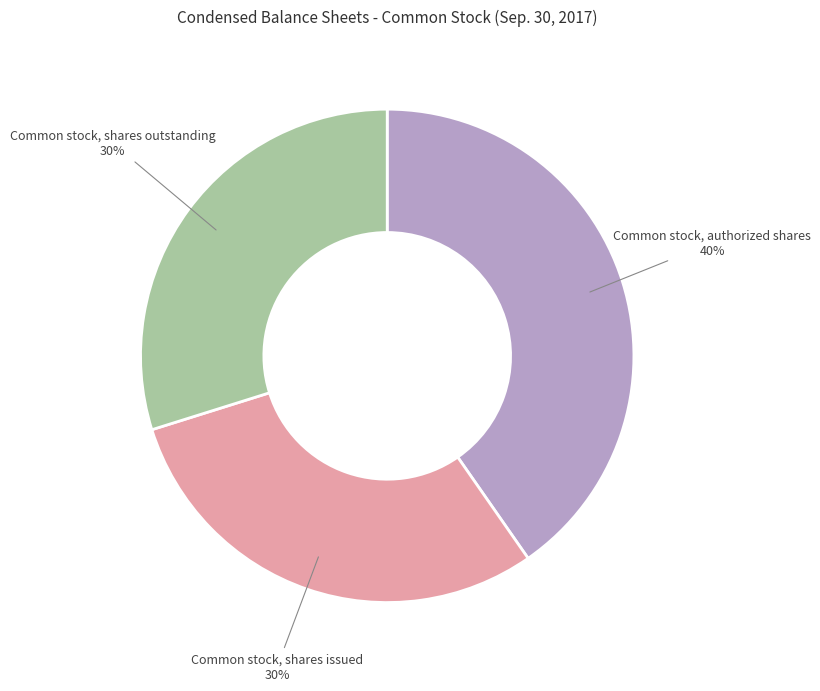

How many segments does this pie chart have?

3